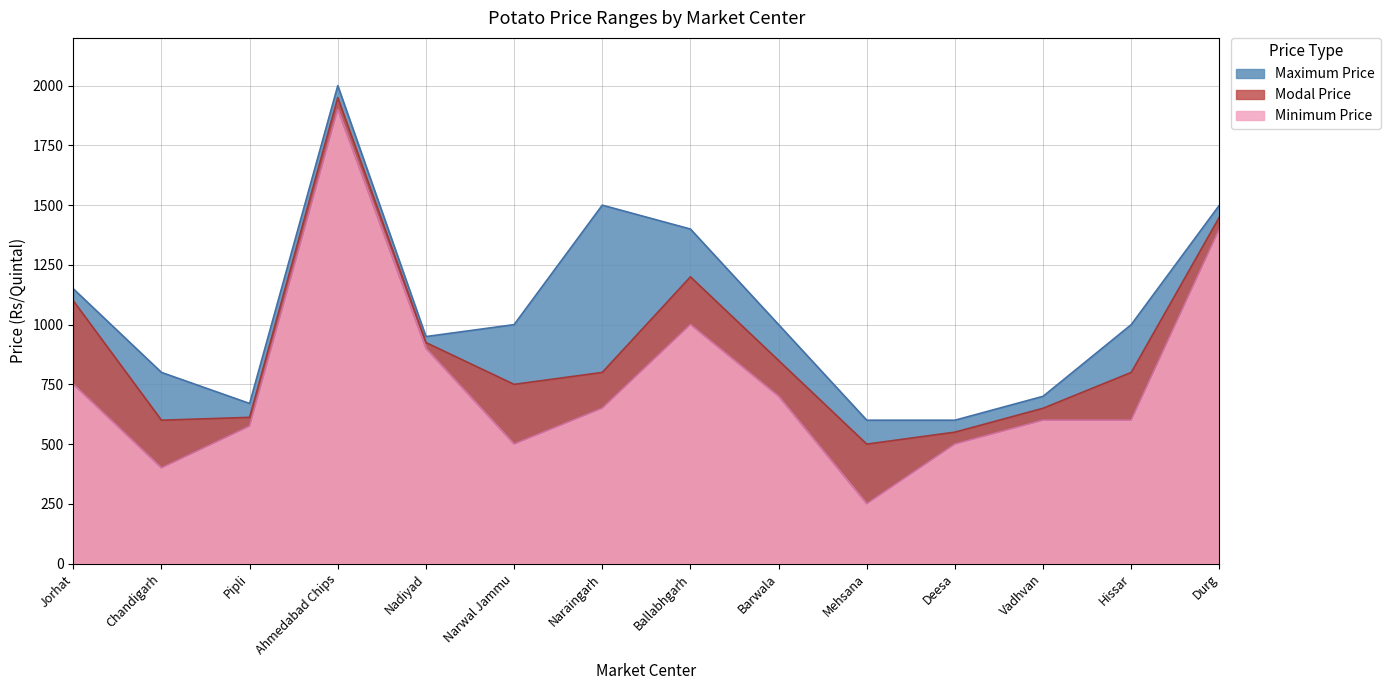

How many lines are shown in the chart?

3